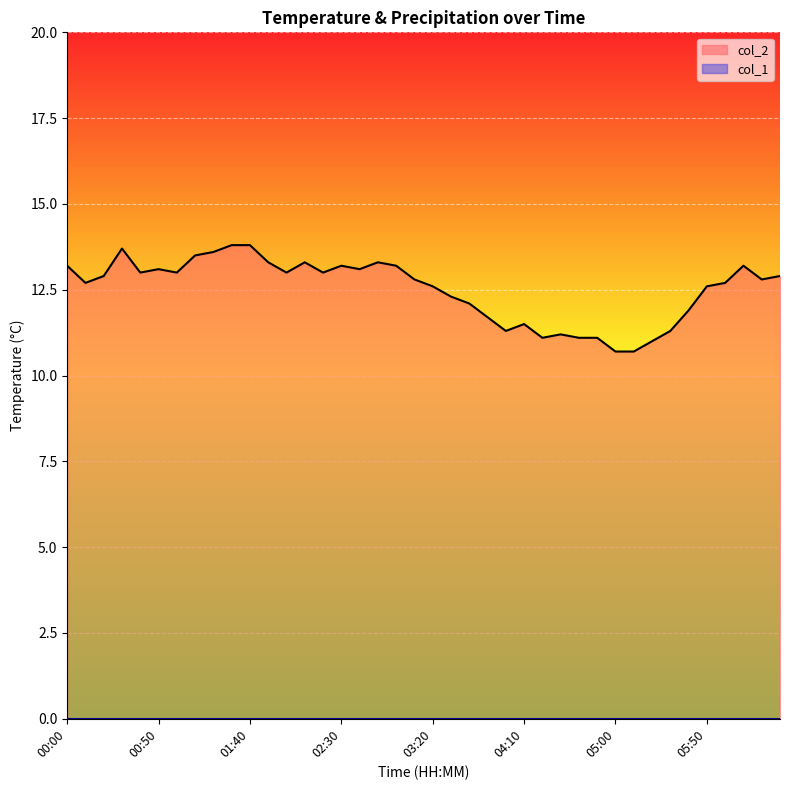

Which category has the highest value across all series?

01:30